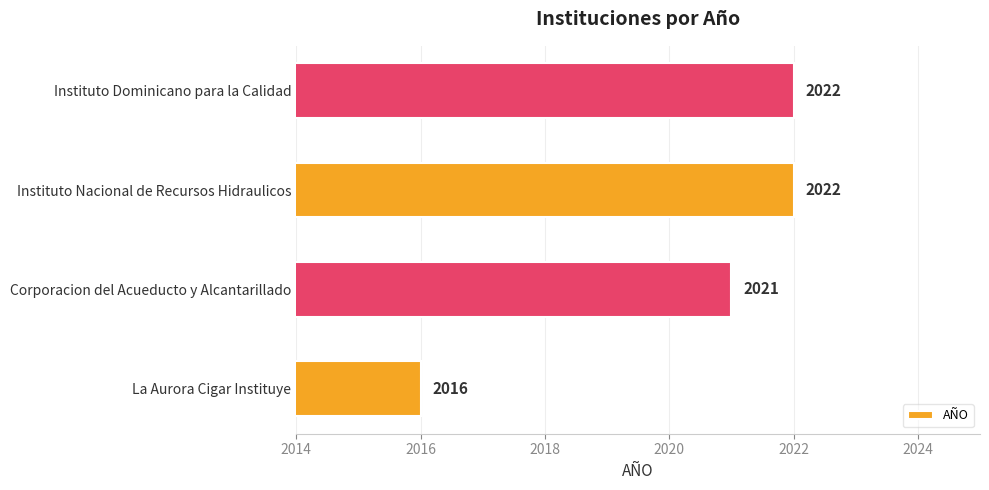

Reading bottom to top, what are all the values shown in this chart?

La Aurora Cigar Instituye=2016	Corporacion del Acueducto y Alcantarillado=2021	Instituto Nacional de Recursos Hidraulicos=2022	Instituto Dominicano para la Calidad=2022